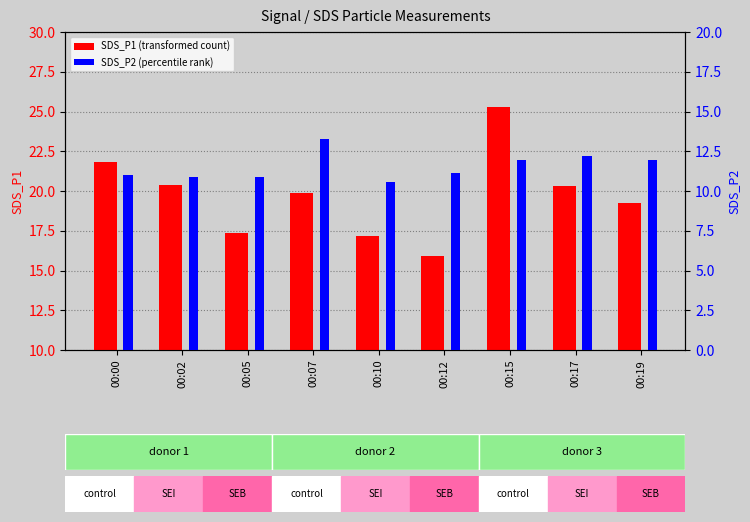

How many bars are there in each group?

2